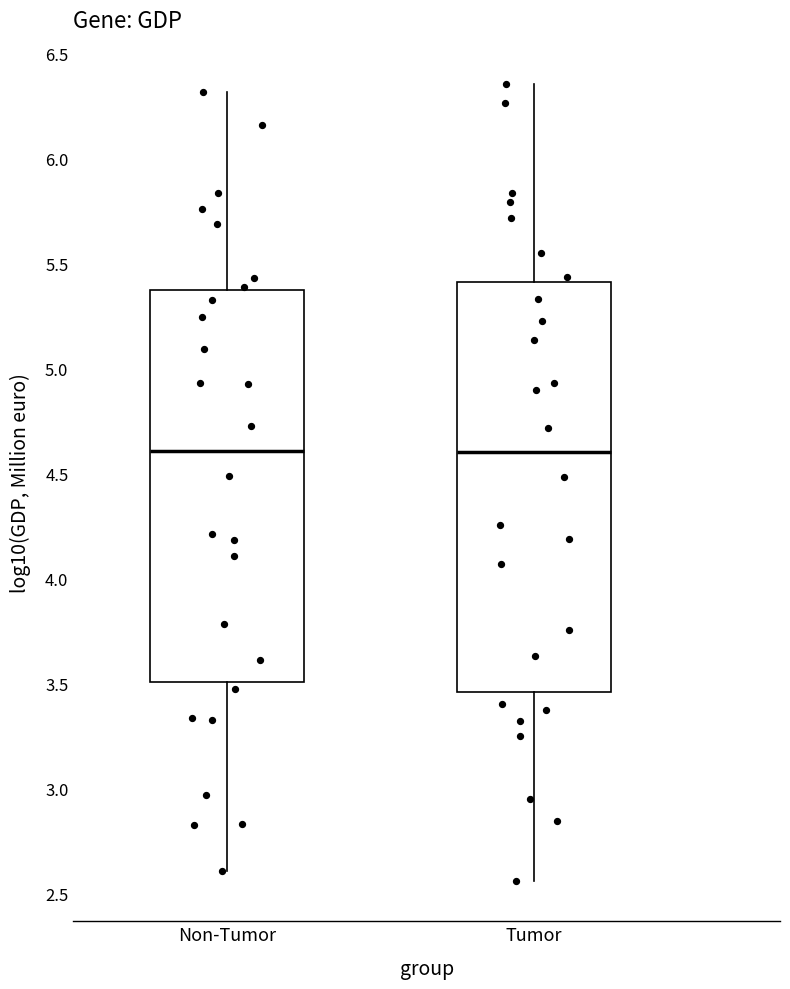

Reading left to right, transcribe this box plot: for each box, give where its median line is, the range the box spans, and where its two whiskers end, as read against the y-axis. The values are not printed on the chart, so give them approximately, as read against the axis.

Non-Tumor: median 4.60, box 3.50 to 5.35, whiskers 2.60 to 6.30
Tumor: median 4.60, box 3.45 to 5.40, whiskers 2.55 to 6.35